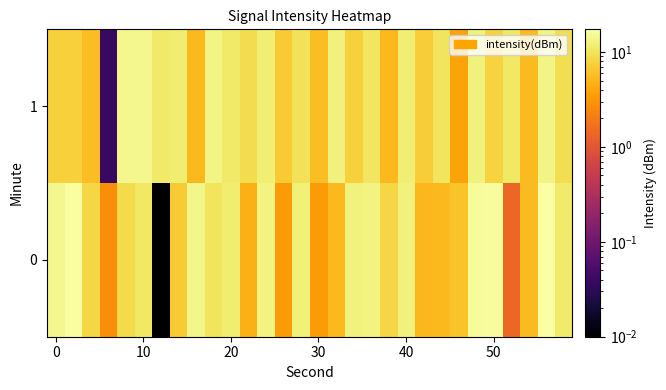

Reading left to right, list all the values displayed in this chart.

0: 14.3	16.5	8.2	2.7	8.8	10.7	0.0	7.0	14.0	10.0	11.7	4.8	13.2	3.3	12.3	3.3	5.4	12.9	13.2	8.1	12.7	5.1	5.4	6.1	15.7	16.3	1.4	5.5	17.3	11.3
1: 7.5	7.7	5.6	0.0	14.2	14.2	11.0	11.6	5.3	13.6	11.2	9.1	12.0	6.9	9.8	5.7	12.6	7.5	10.4	5.3	12.2	7.1	10.0	3.9	12.8	7.7	10.6	5.5	13.4	9.3